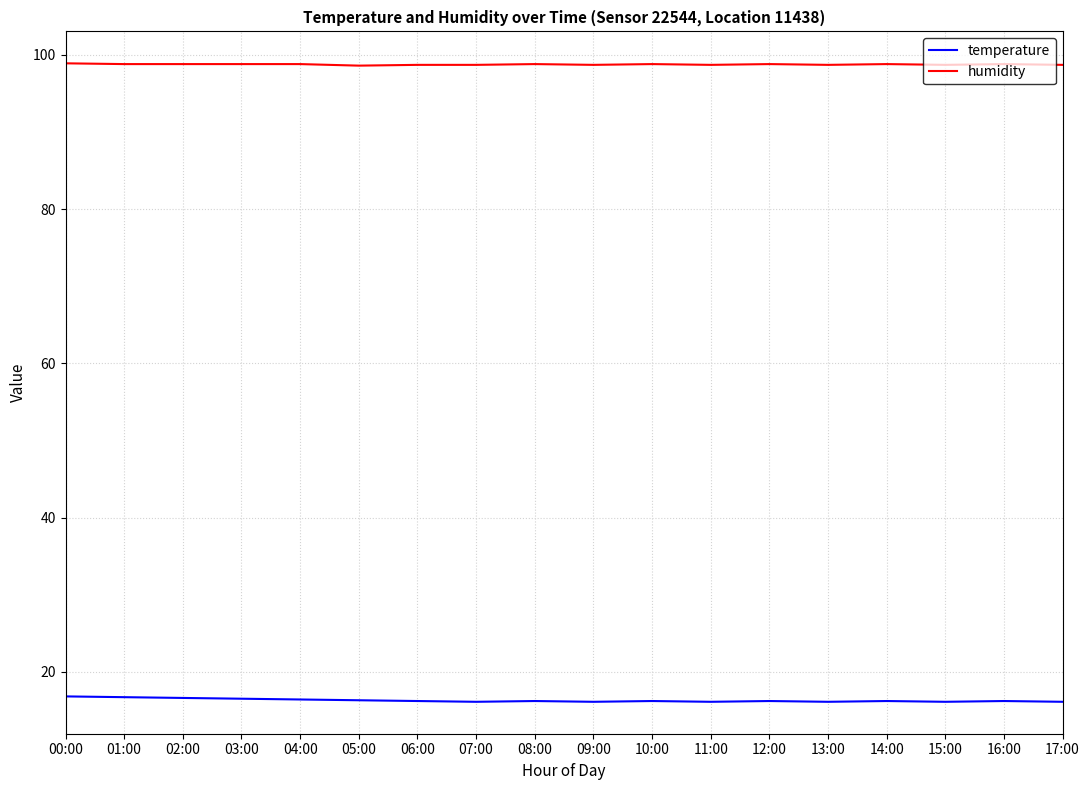

What position from the right is 06:00?

12